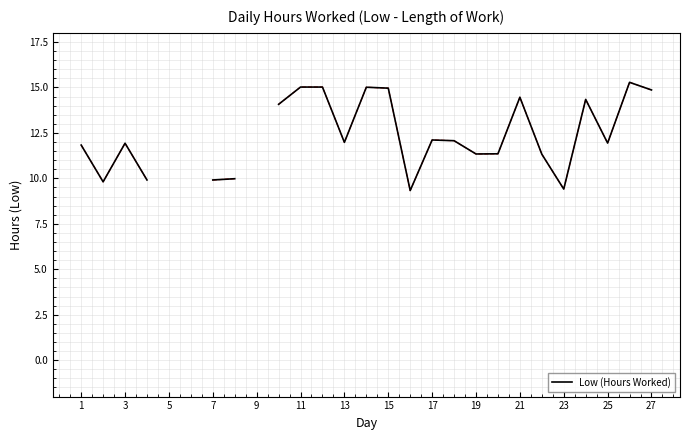

How many lines are shown in the chart?

1